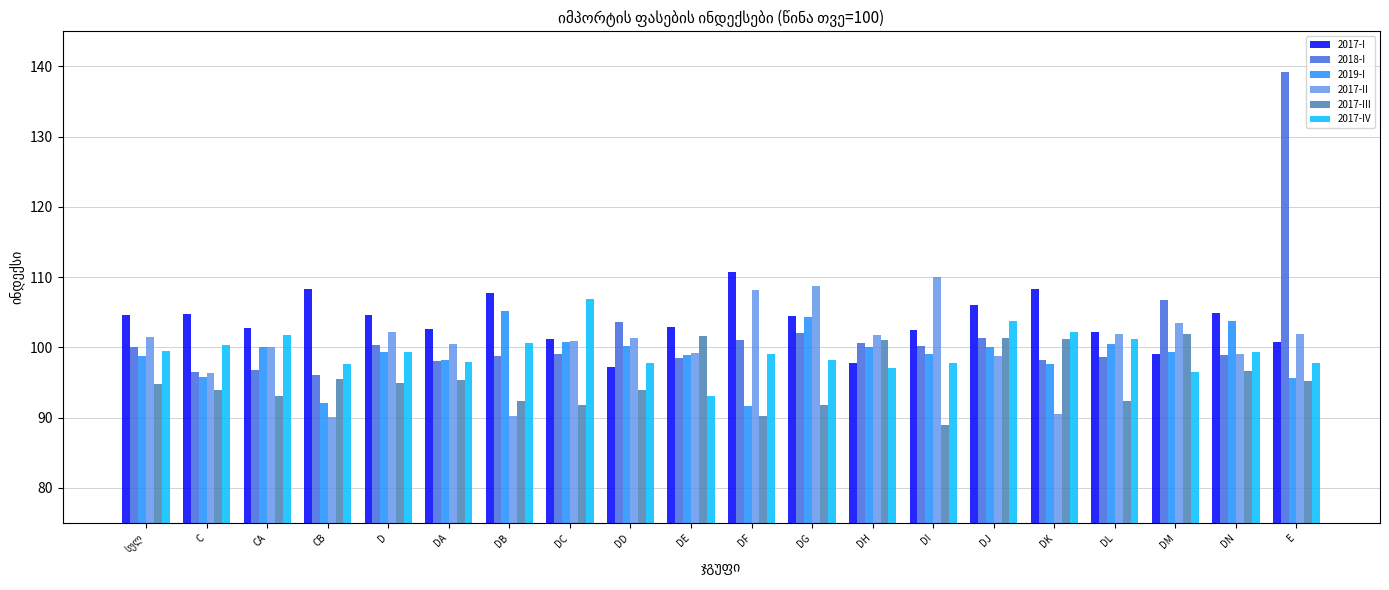

What is the label of the 15th bar from the right?

DA